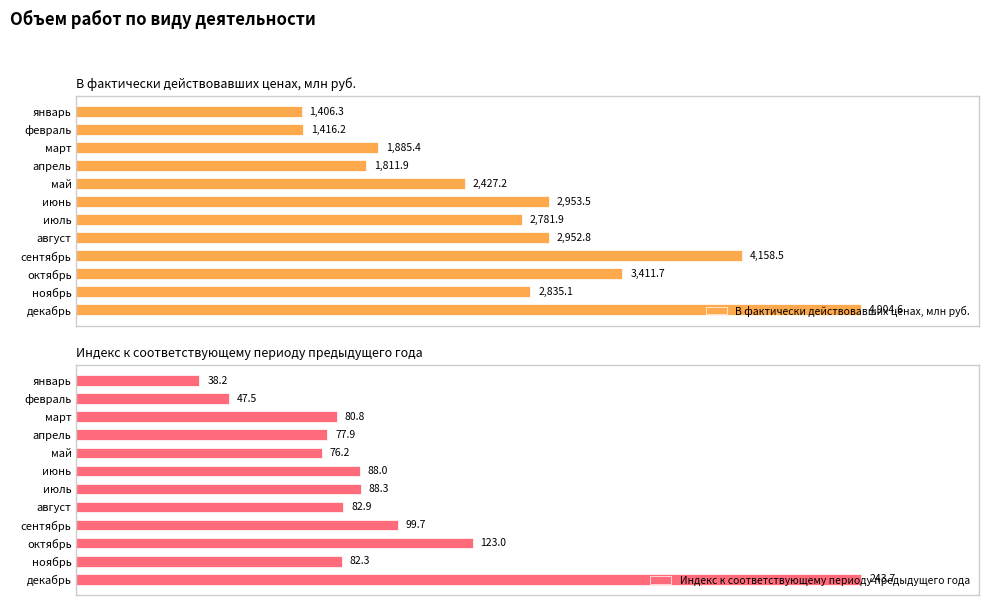

Are the bars grouped side by side (vs. stacked)?

Yes